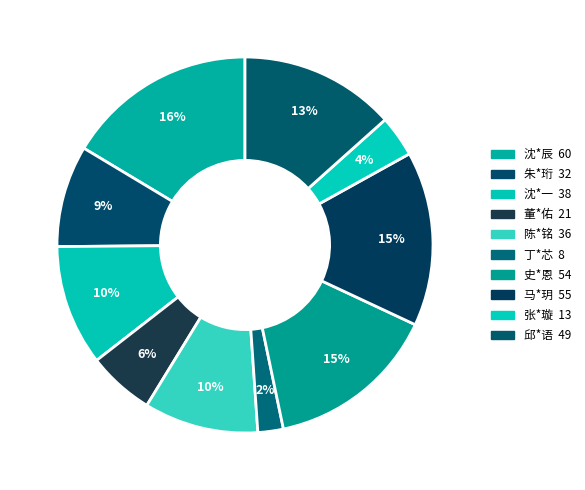

What is the largest slice in the pie chart?

沈*辰